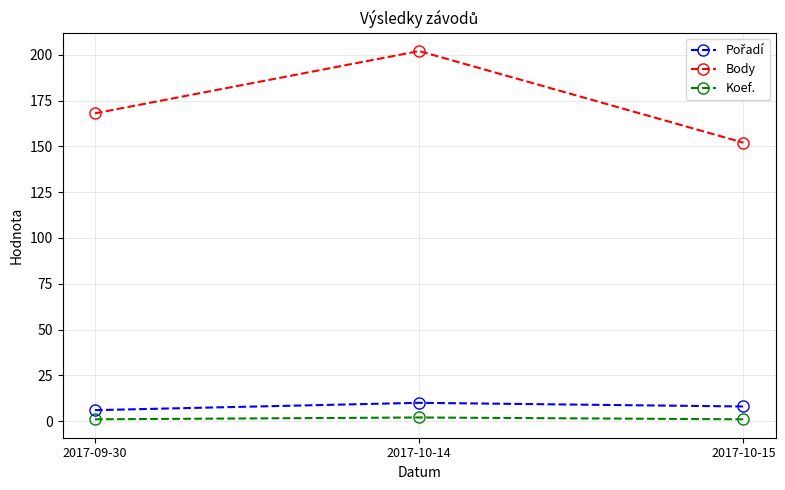

Which series changed the most between 2017-09-30 and 2017-10-14?

Body